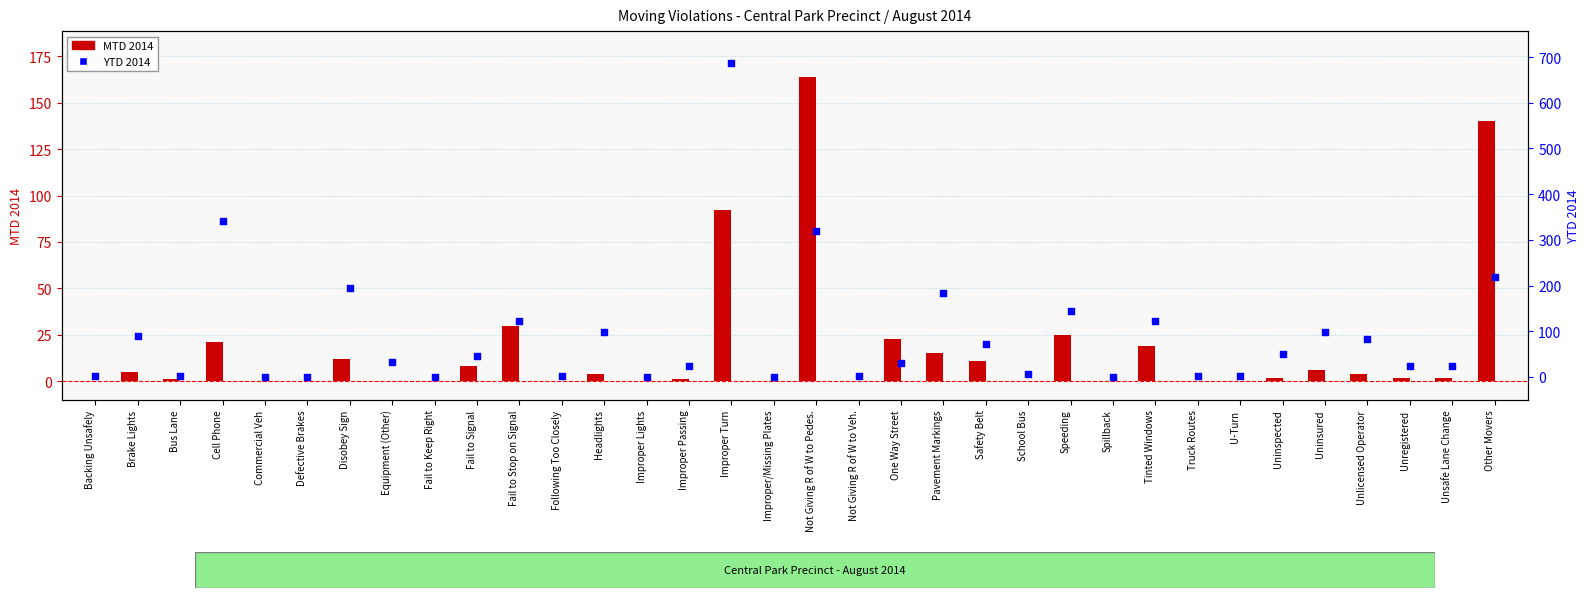

Is the value of MTD 2014 at Disobey Sign greater than the value of YTD 2014 at Unlicensed Operator?

No